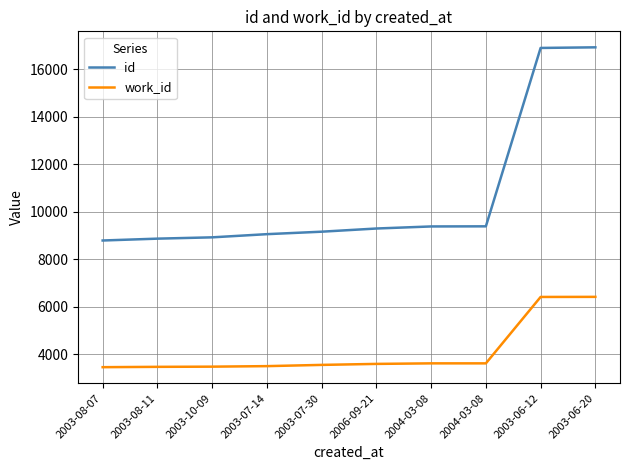

What is the sum of the work_id values at 2003-07-14 and 2004-03-08?

7109